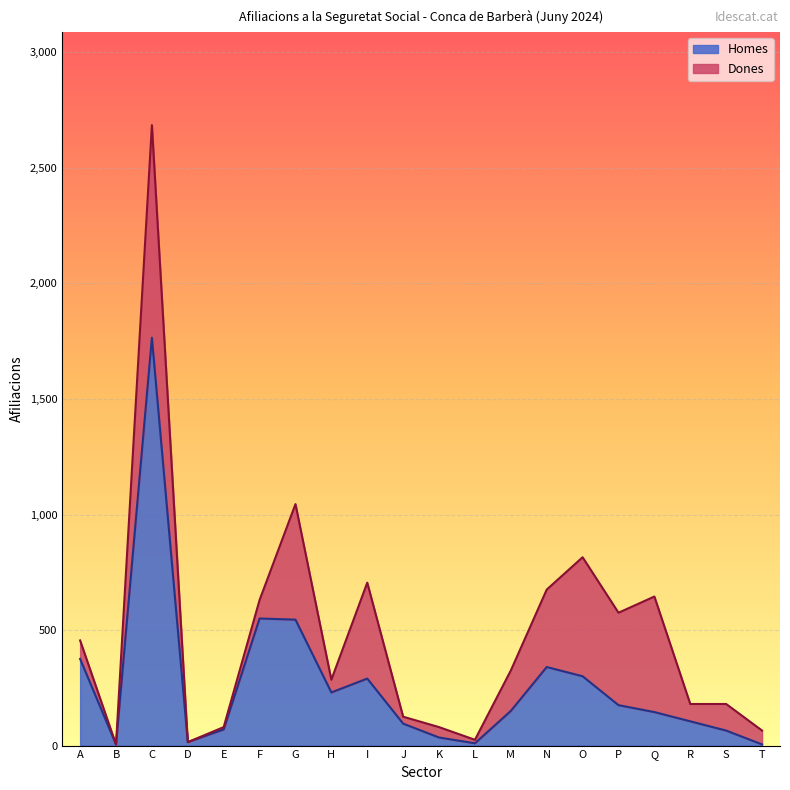

Where is the data nearest to the value 885?

F